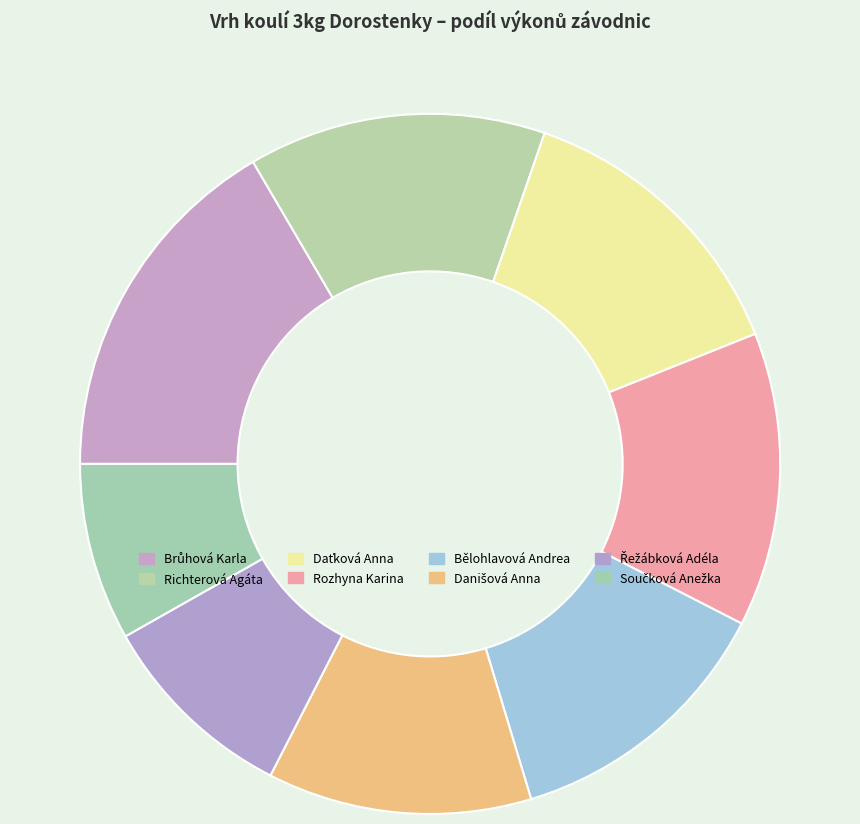

To the nearest percent, what portion does Daťková Anna represent?

14%